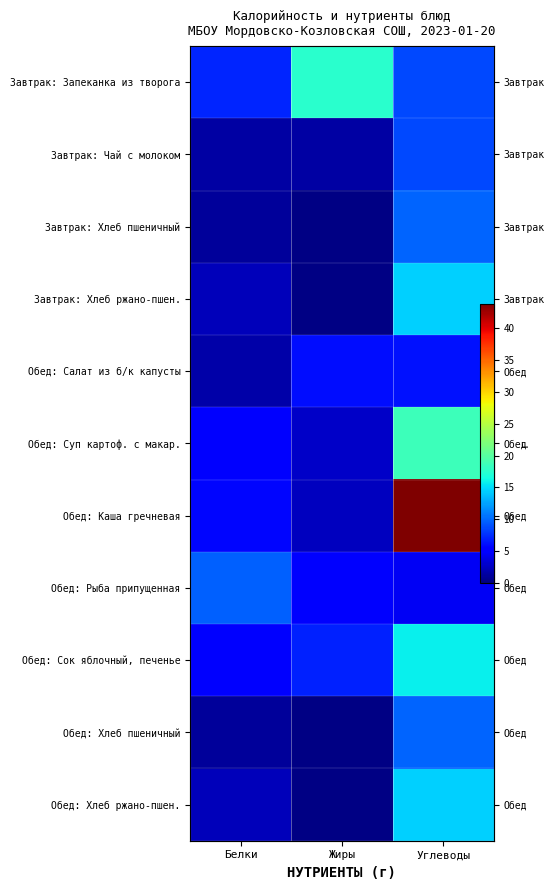

What is the approximate value of Обед: Хлеб пшеничный at Углеводы?

9.9